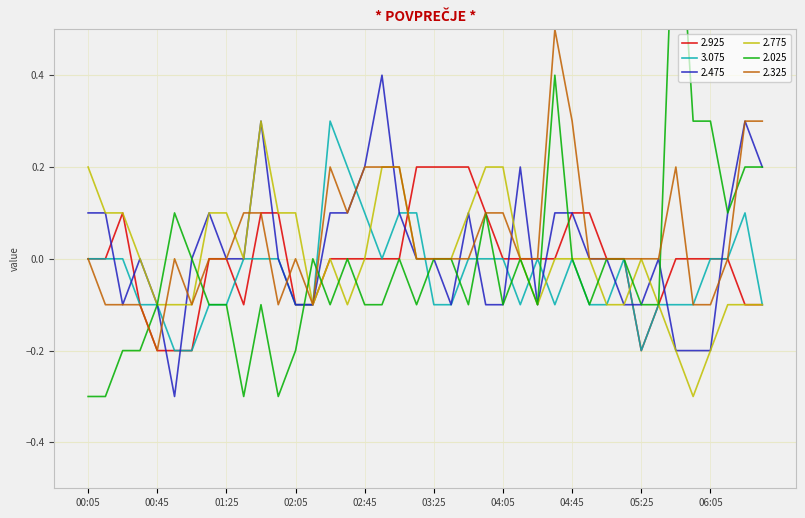

What is the total value across all series at 00:35?

-0.5